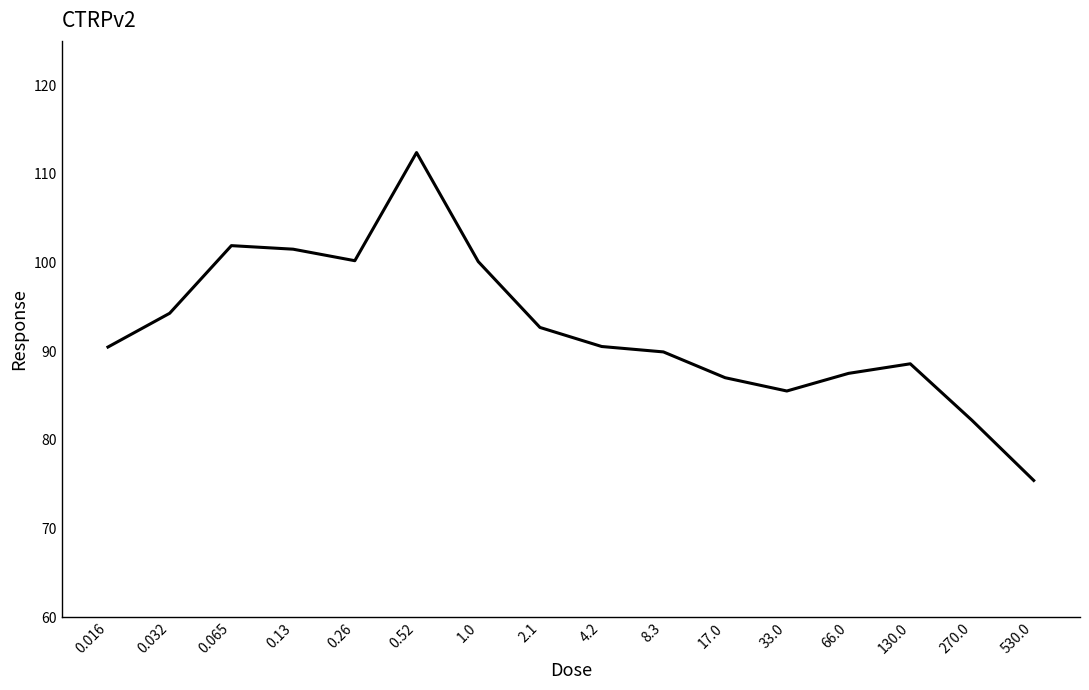

Between 130.0 and 4.2, which is larger?

4.2